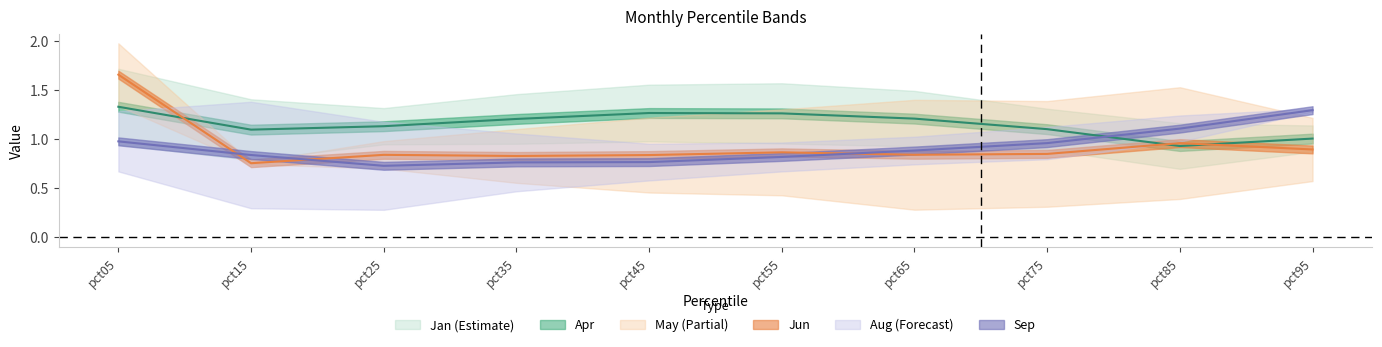

What is the minimum value shown in the chart?

0.3